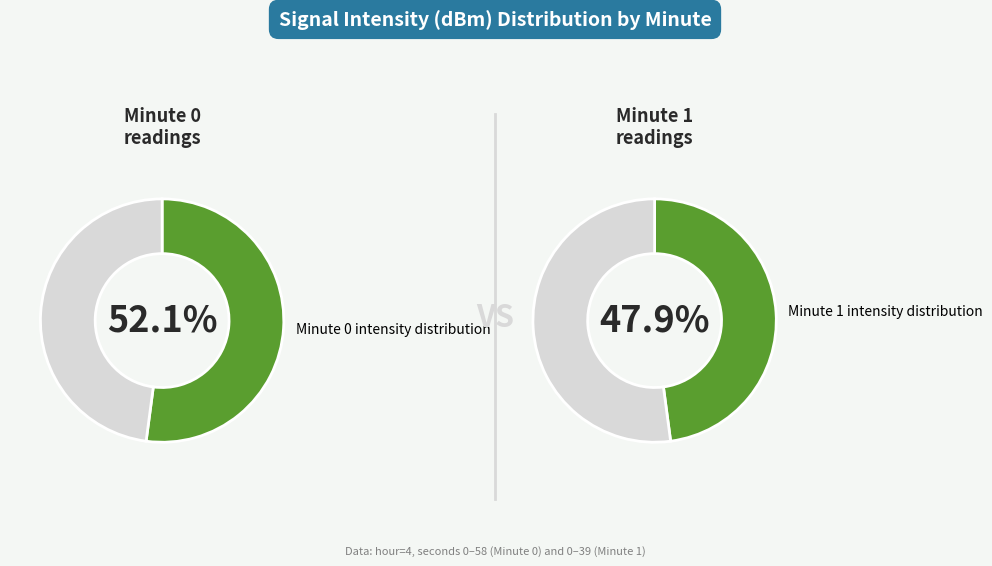

What percentage is the Minute 1 slice, to the nearest percent?

48%